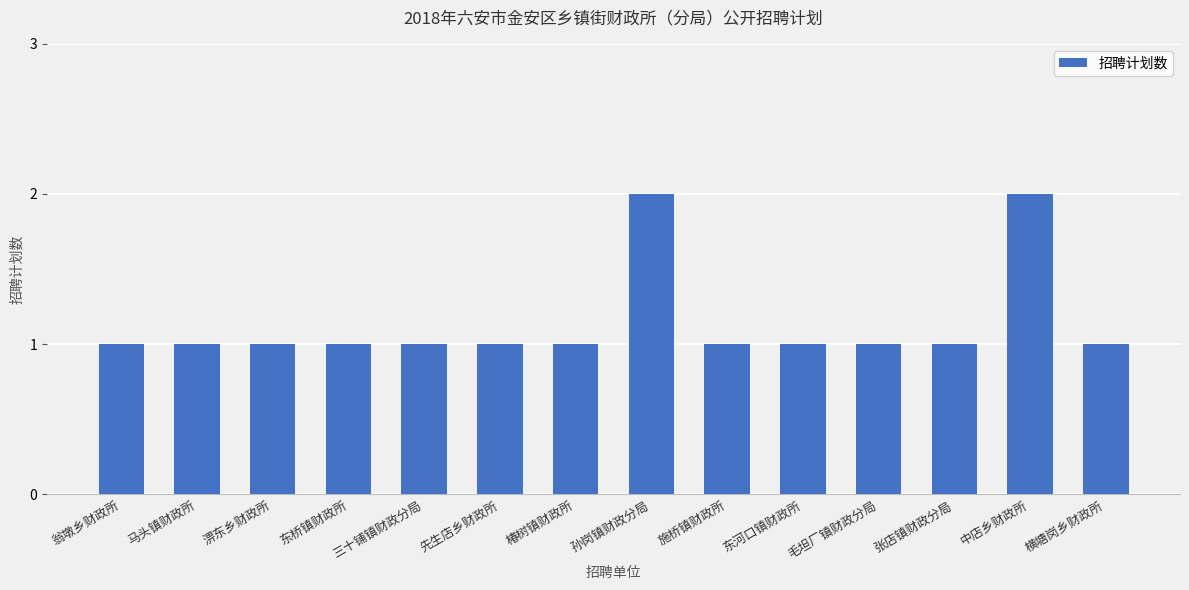

How many distinct data groups are displayed?

1